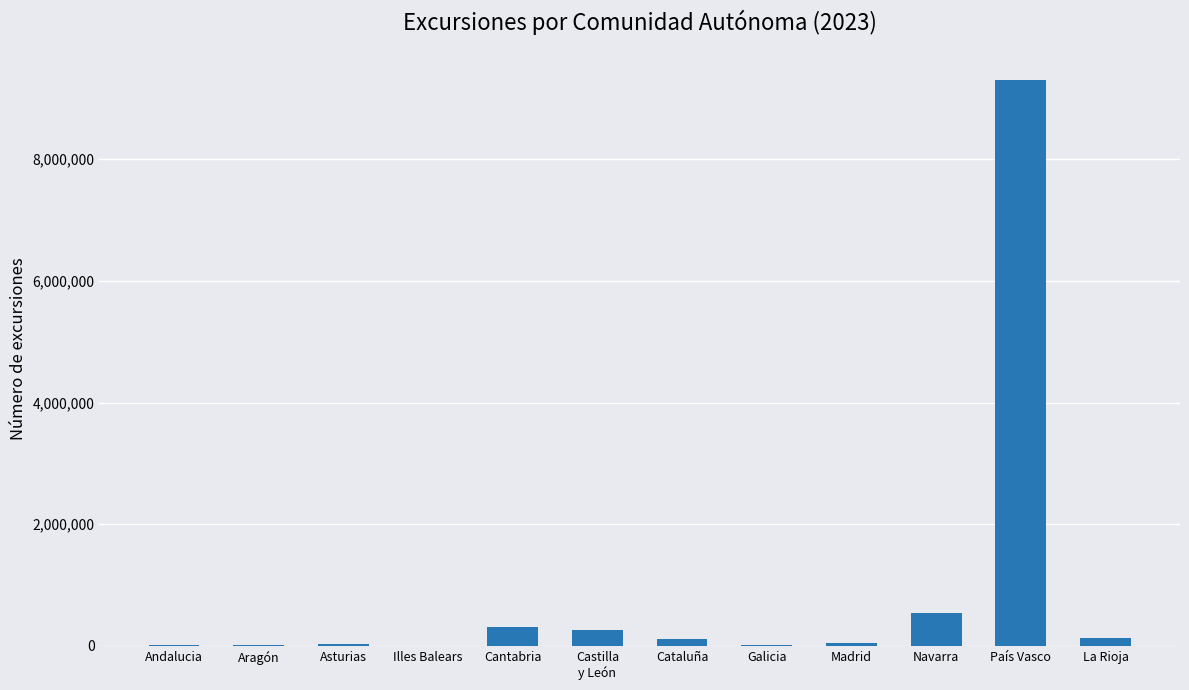

At which label is the value closest to 4654694?

Navarra